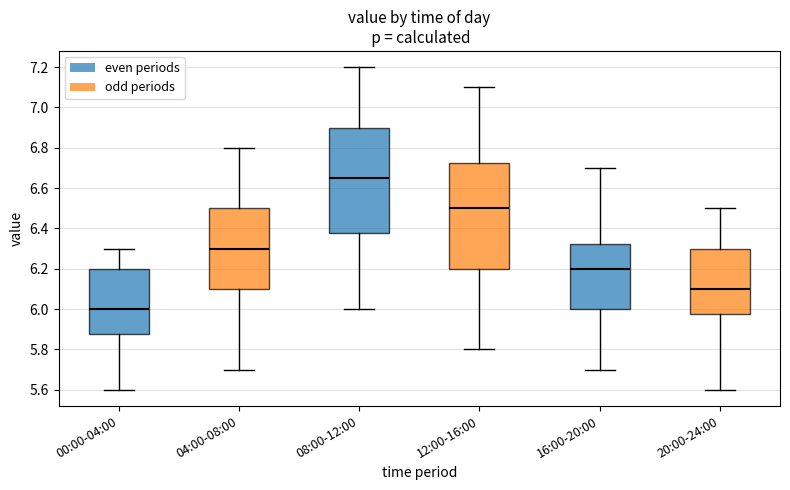

Which box has the highest median line?

08:00-12:00